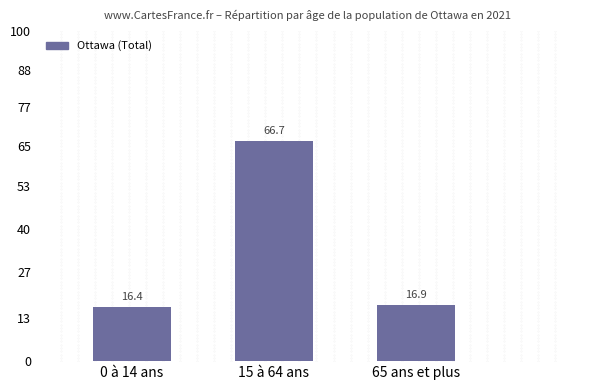

What is the difference between the maximum and minimum values?

50.3